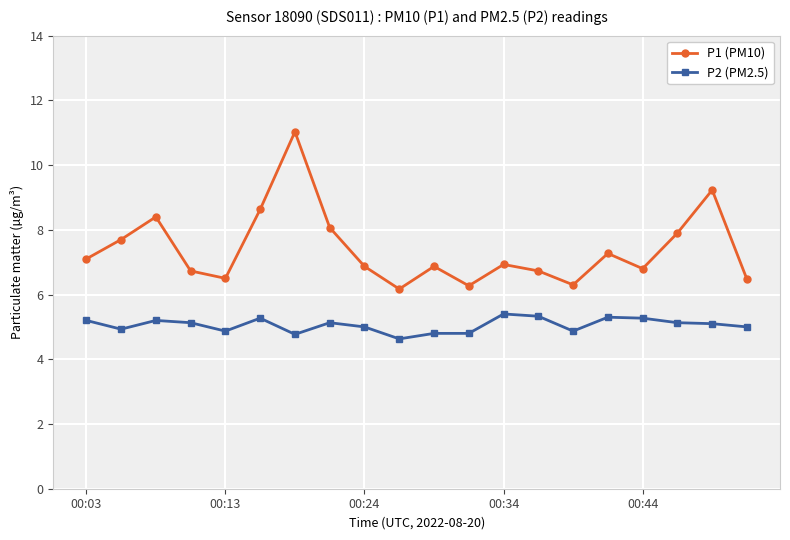

List the series in order of their peak value, highest first.

P1 (PM10), P2 (PM2.5)